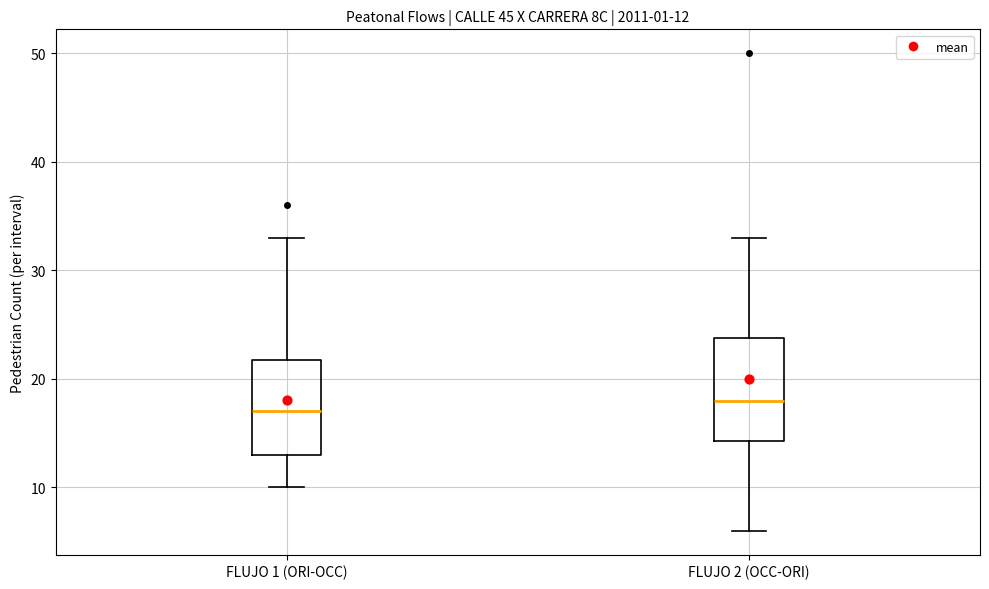

Which box has the lowest median line?

FLUJO 1 (ORI-OCC)